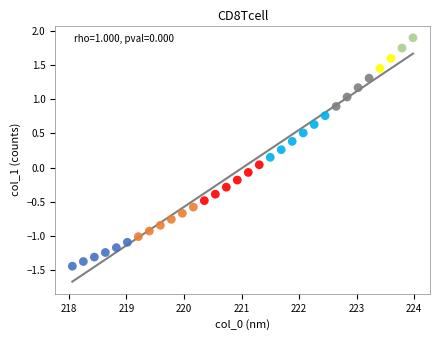

What is the range of Y values (max minus min)?

3.3